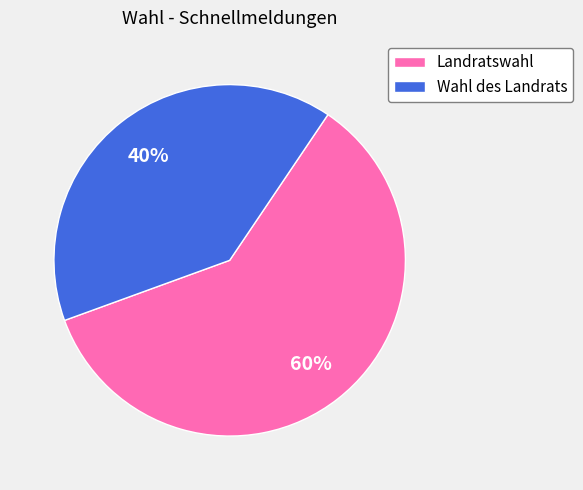

What percentage is the Wahl des Landrats slice, to the nearest percent?

40%